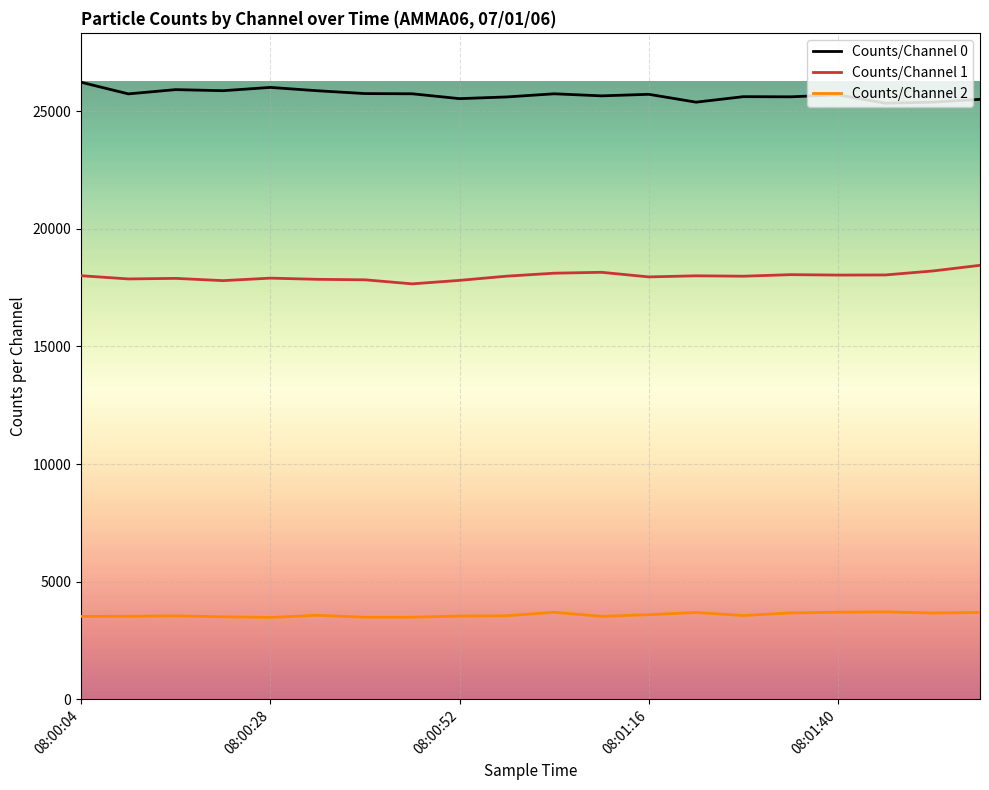

List the series in order of their peak value, lowest first.

Counts/Channel 2, Counts/Channel 1, Counts/Channel 0